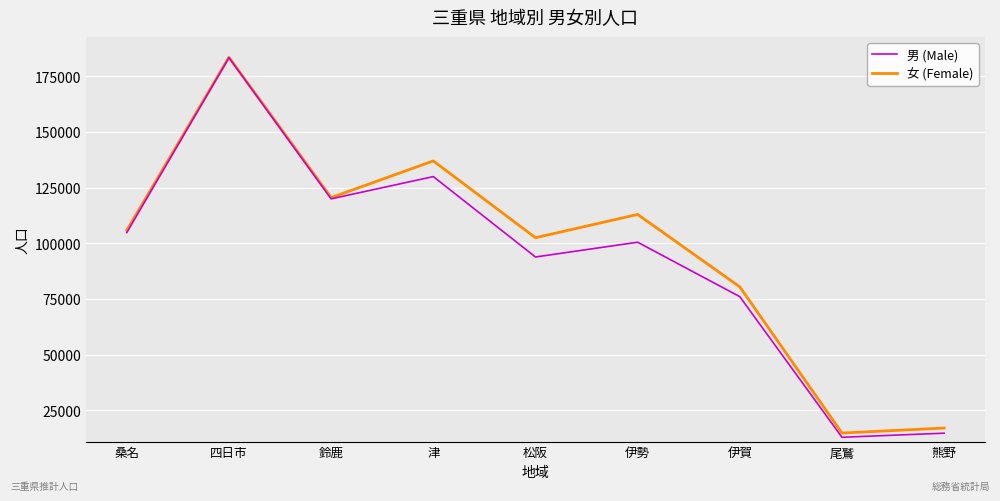

Rank the series at 尾鷲 from highest to lowest value.

女 (Female), 男 (Male)